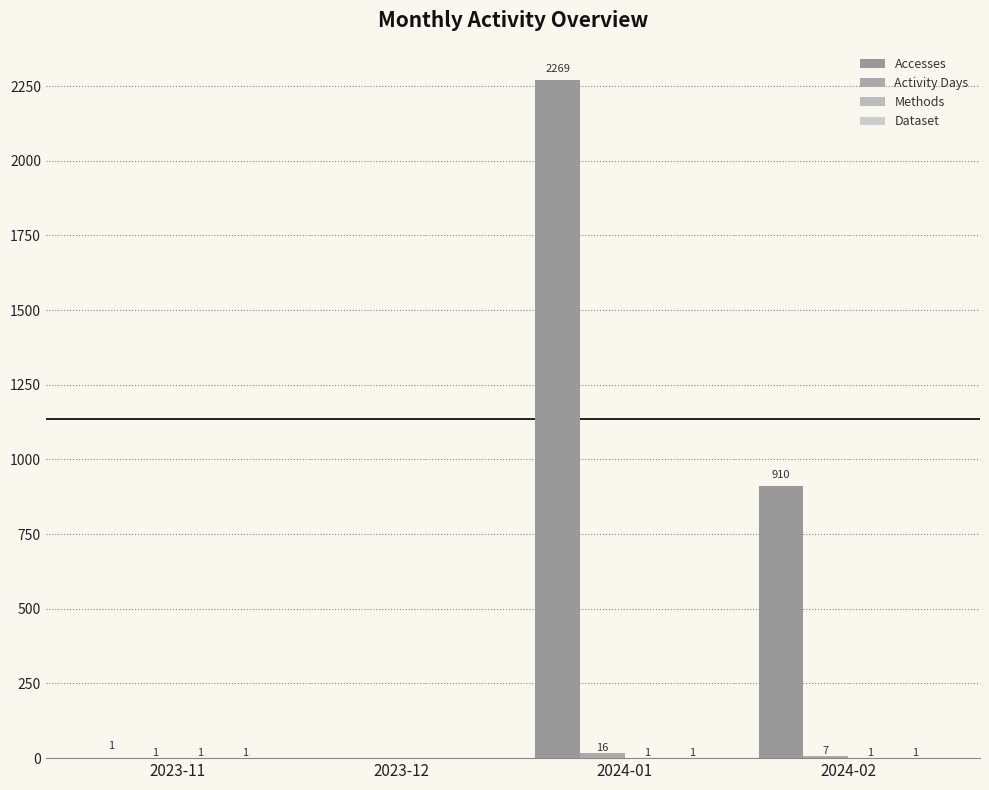

The Accesses series shows 519 at 2024-02. True or false?

False